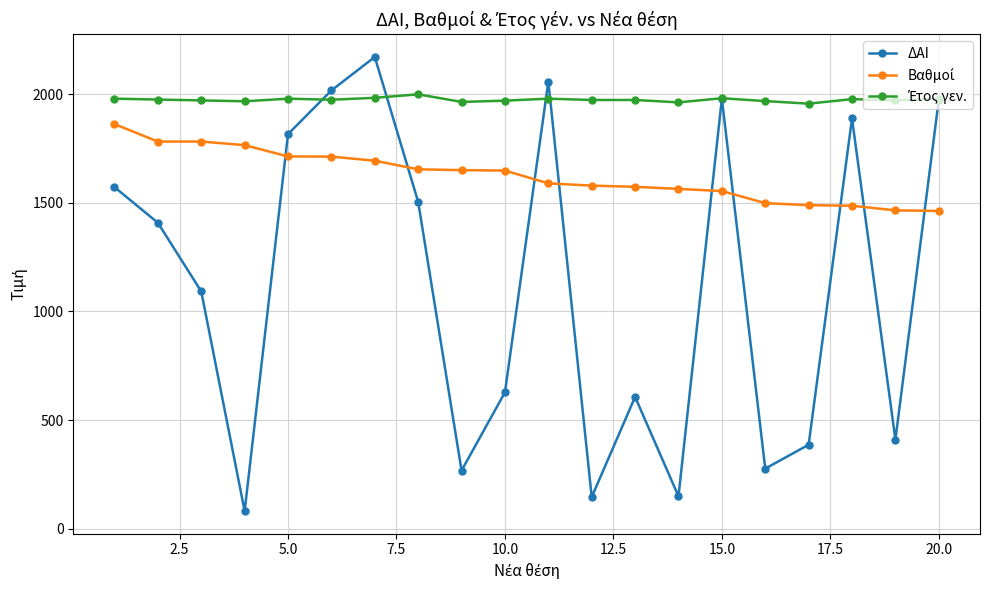

Does the chart display data point markers on the line(s)?

Yes